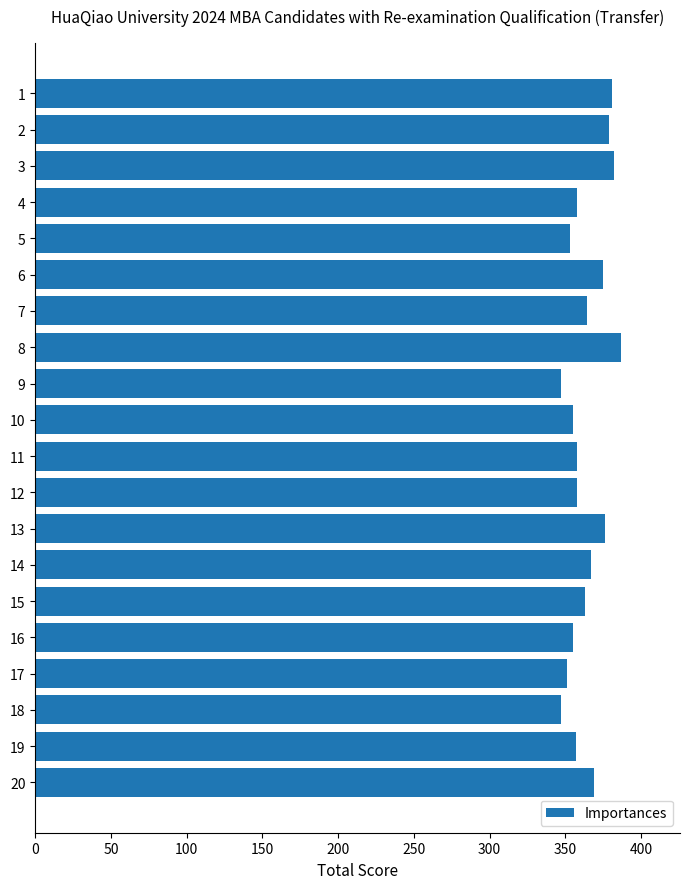

What is the value of the 5th bar from the top?

353